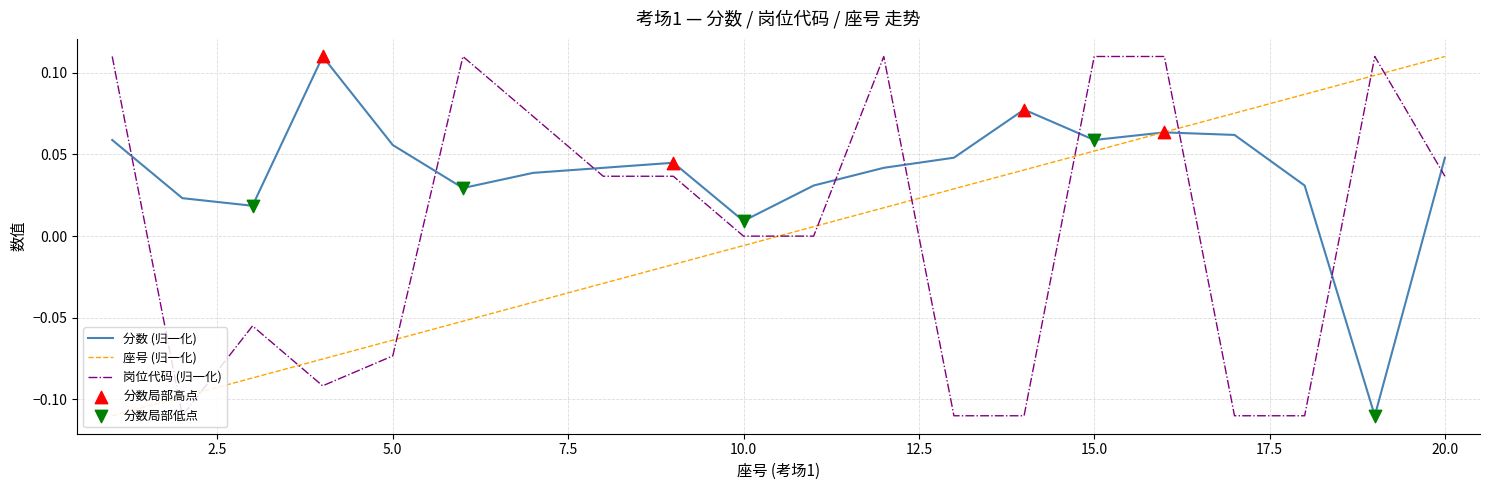

Which series has the largest total across all categories?

分数 (归一化)